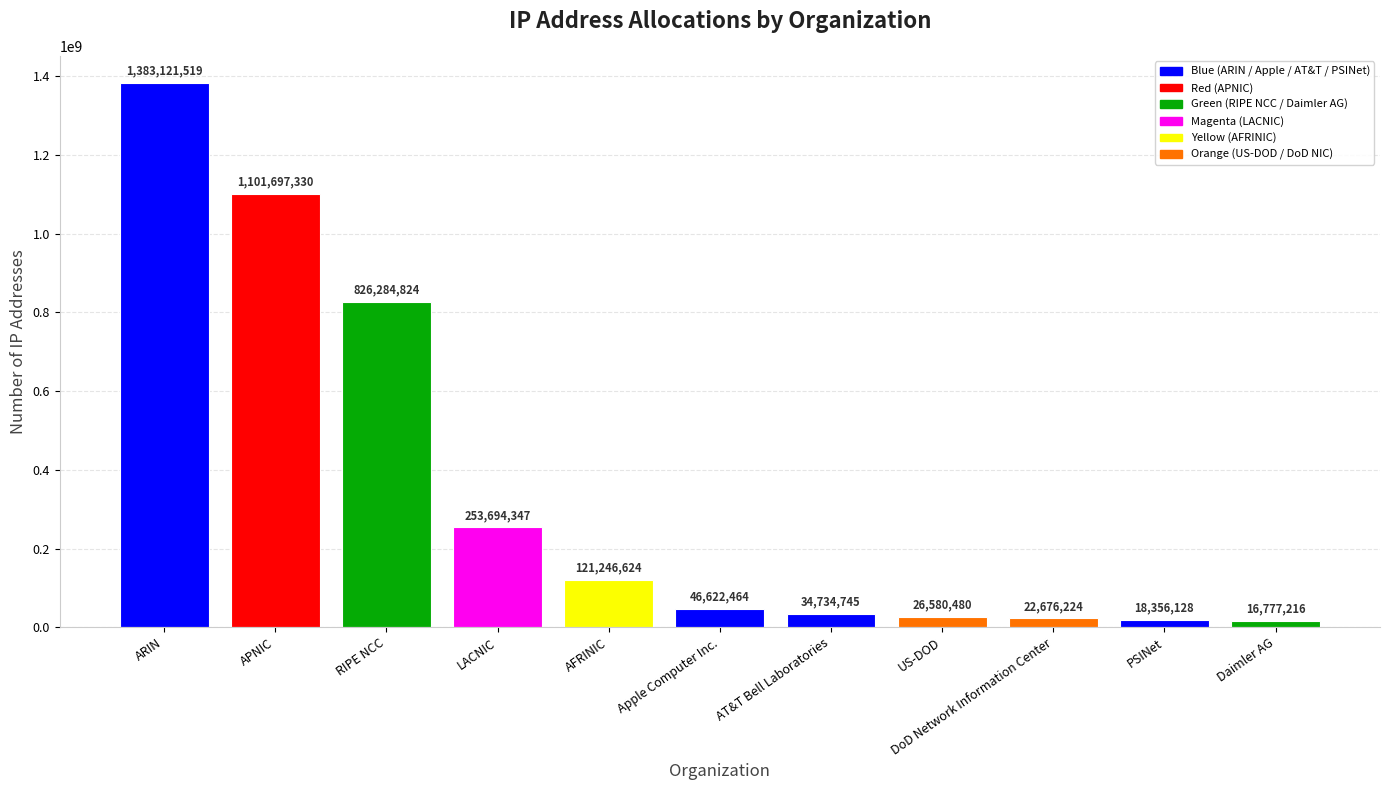

What is the sum of all values?

3851791901